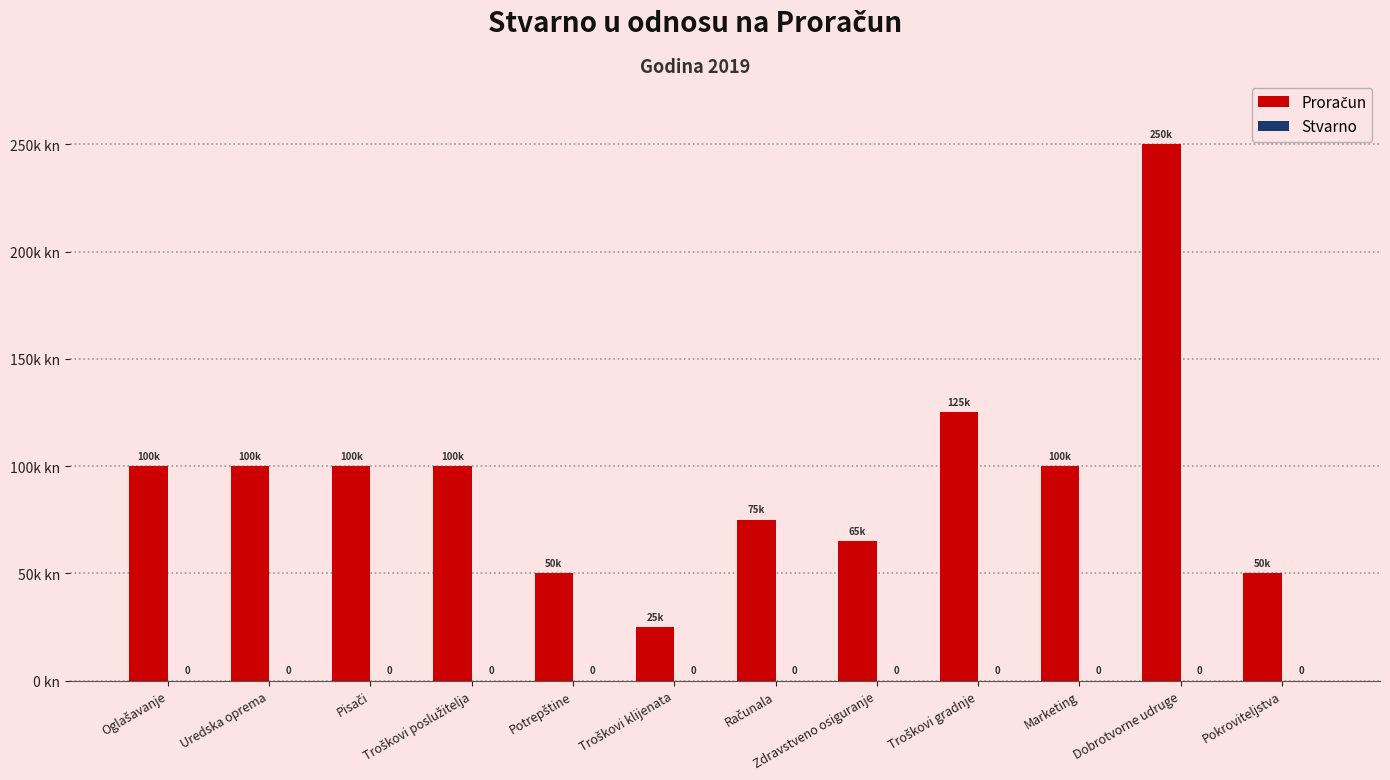

Are the bars horizontal?

No